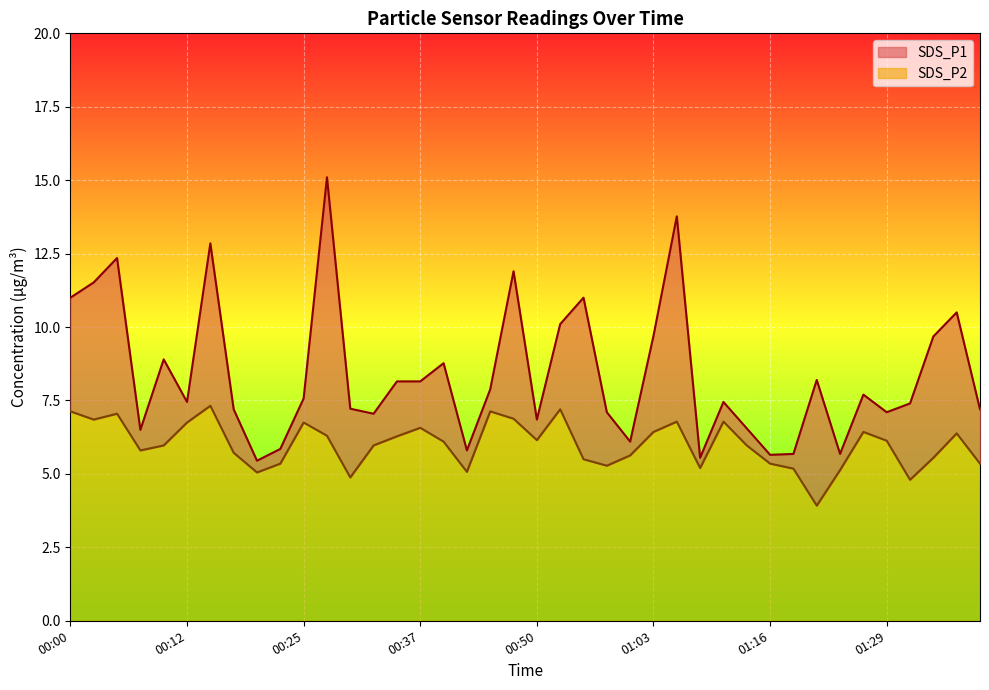

Count the number of categories in the chart.

40